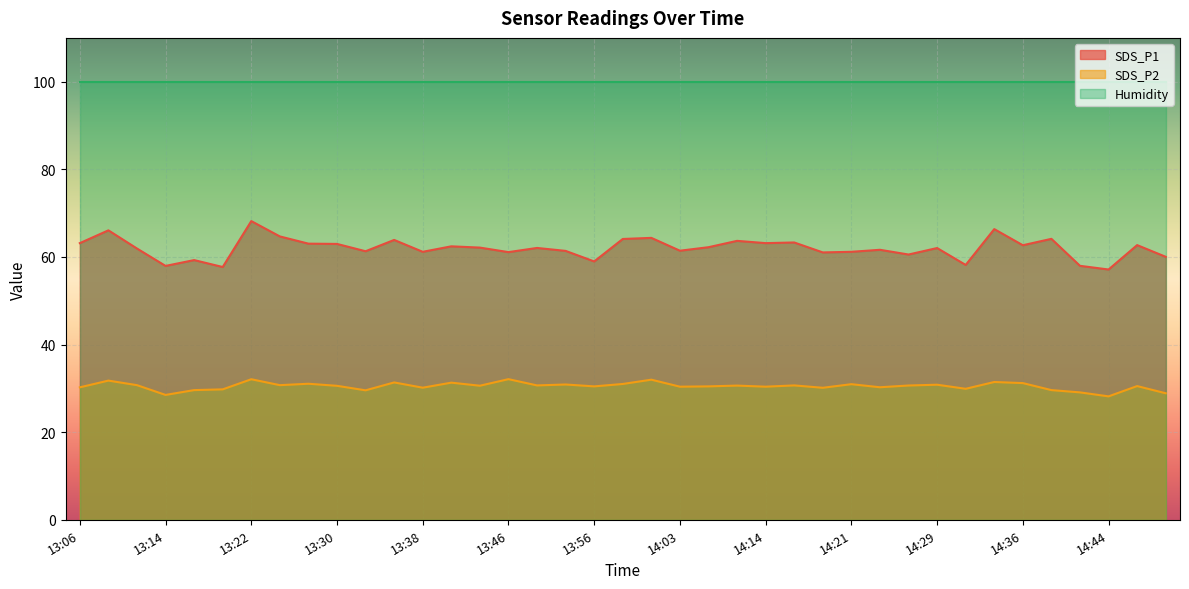

At which category does SDS_P1 reach its first local valley?

13:14